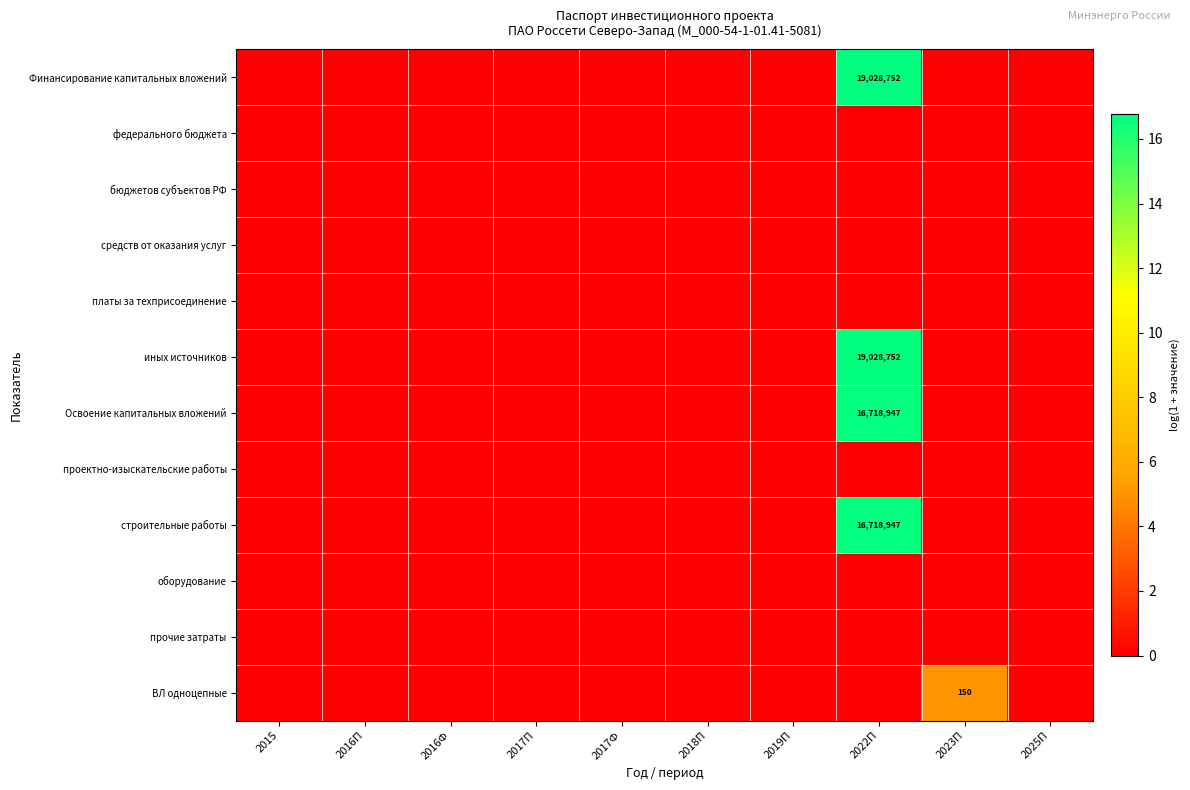

Where is иных источников nearest to the value 8?

2015